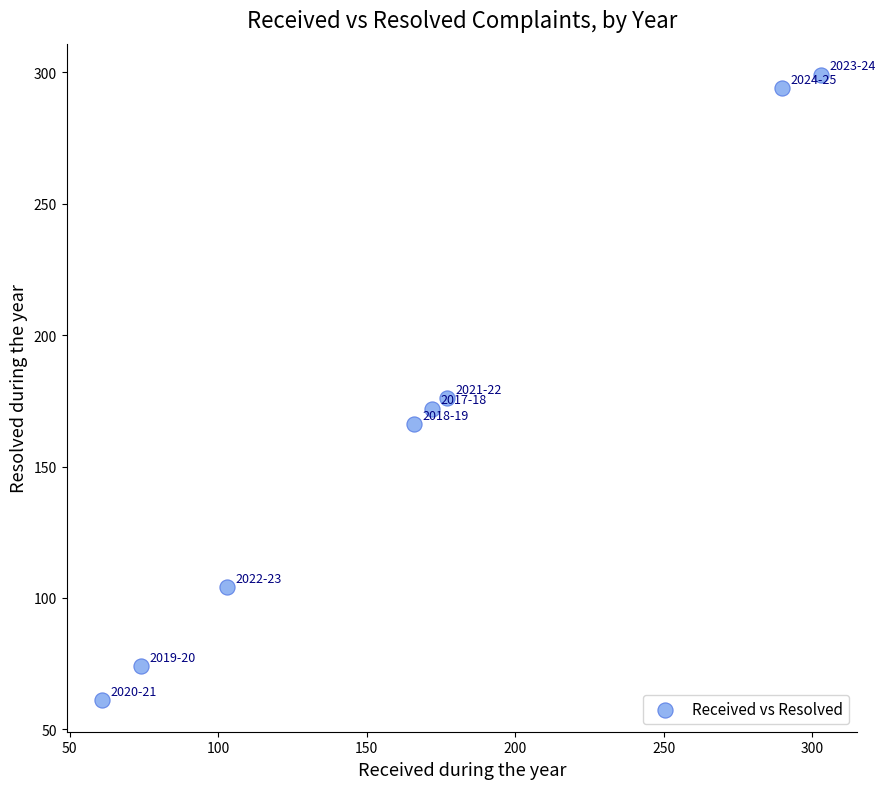

What is the range of X values (max minus min)?

242